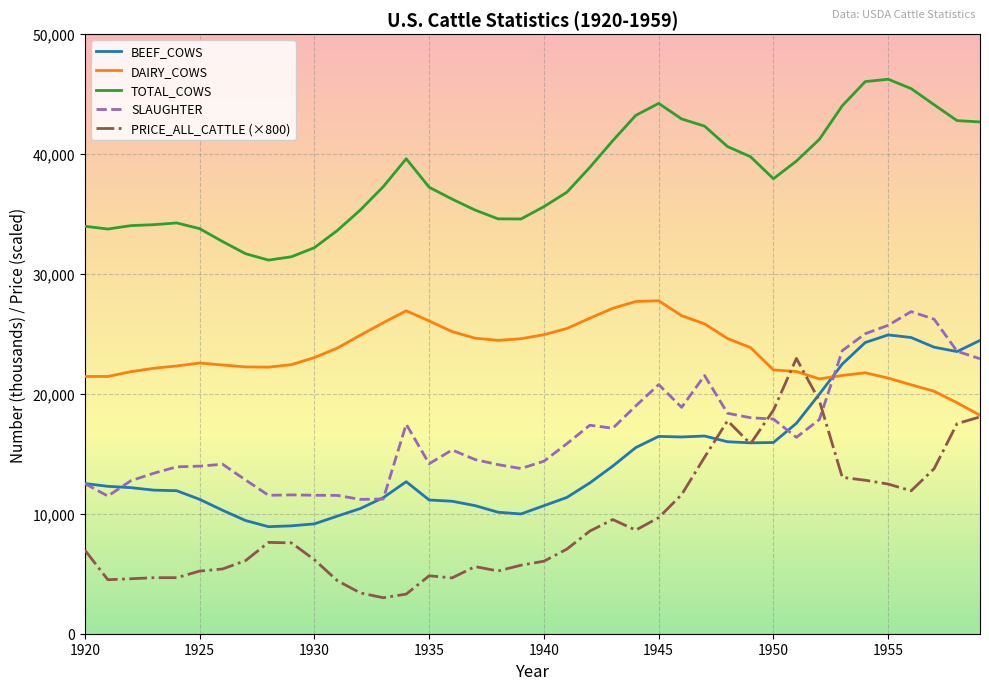

True or false: DAIRY_COWS and TOTAL_COWS intersect in this chart.

False